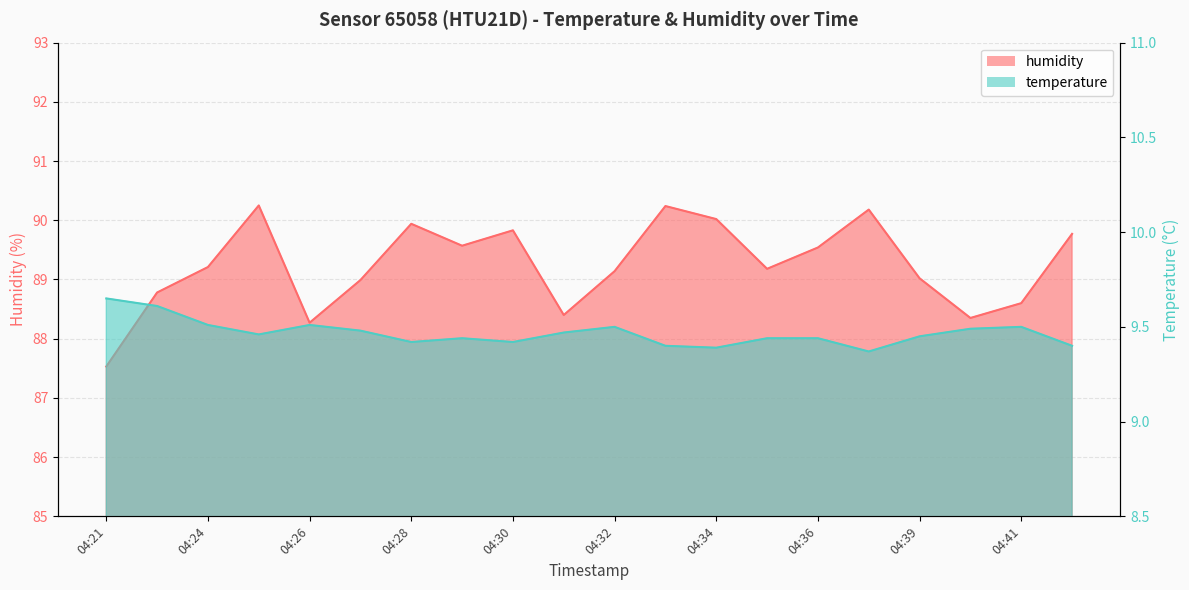

True or false: temperature has a value of 2.9 at 04:39.

False